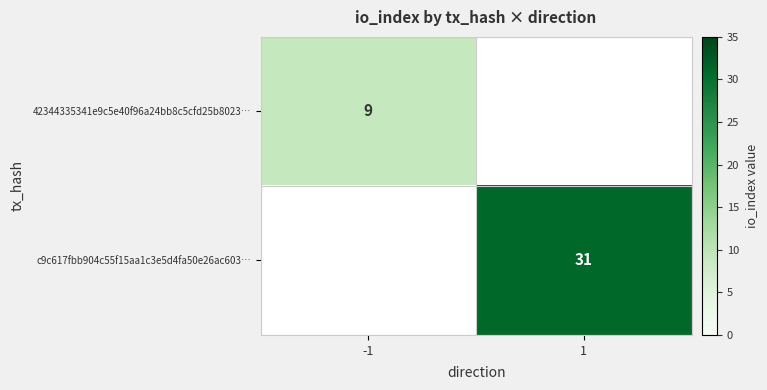

The value of 42344335341e9c5e40f96a24bb8c5cfd25b8023… at -1 is 16. True or false?

False